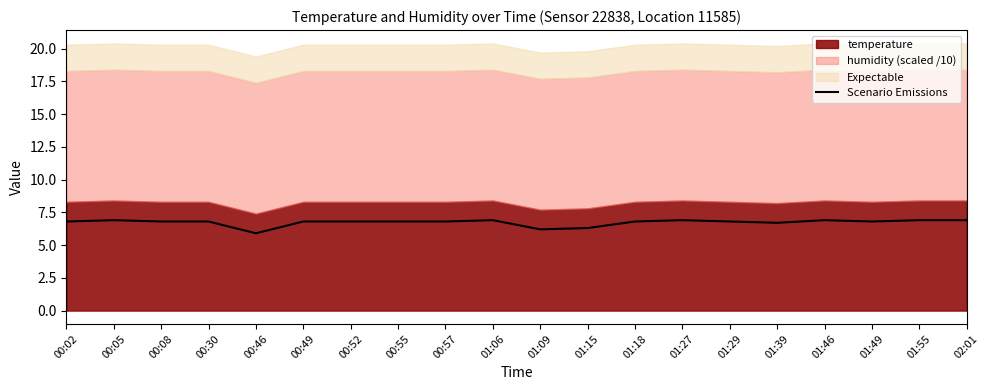

Reading right to left, list all the values displayed in this chart.

02:01=6.9	01:55=6.9	01:49=6.8	01:46=6.9	01:39=6.7	01:29=6.8	01:27=6.9	01:18=6.8	01:15=6.3	01:09=6.2	01:06=6.9	00:57=6.8	00:55=6.8	00:52=6.8	00:49=6.8	00:46=5.9	00:30=6.8	00:08=6.8	00:05=6.9	00:02=6.8